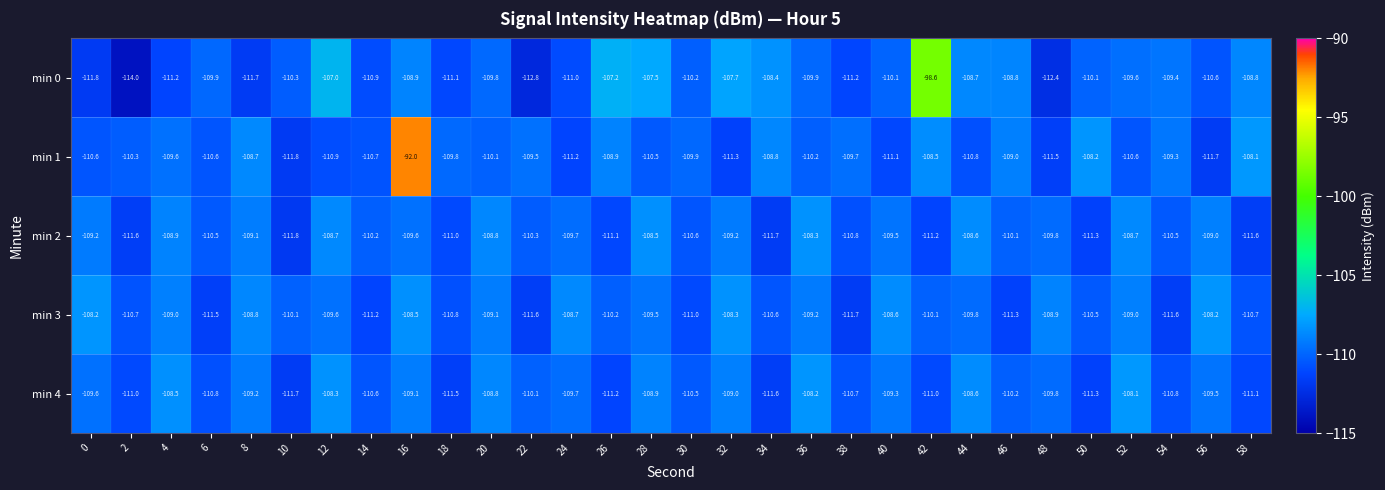

Which label corresponds to the largest value in the chart?

16